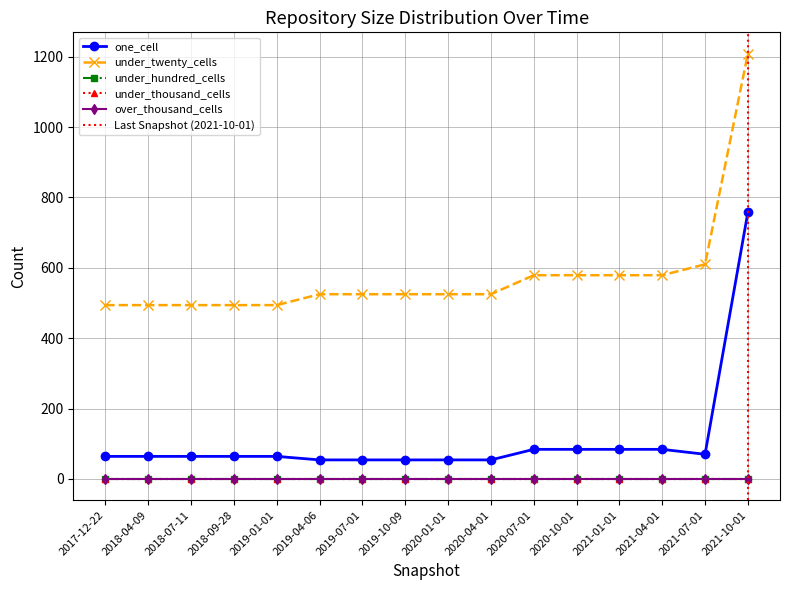

Rank the series by their maximum value, from lowest to highest.

under_hundred_cells, under_thousand_cells, over_thousand_cells, one_cell, under_twenty_cells